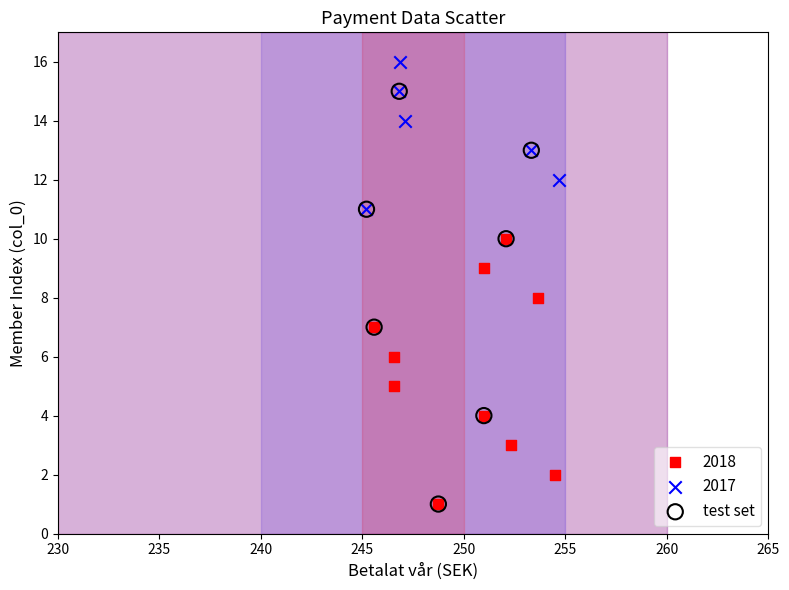

Which series reaches the maximum Y coordinate?

2017